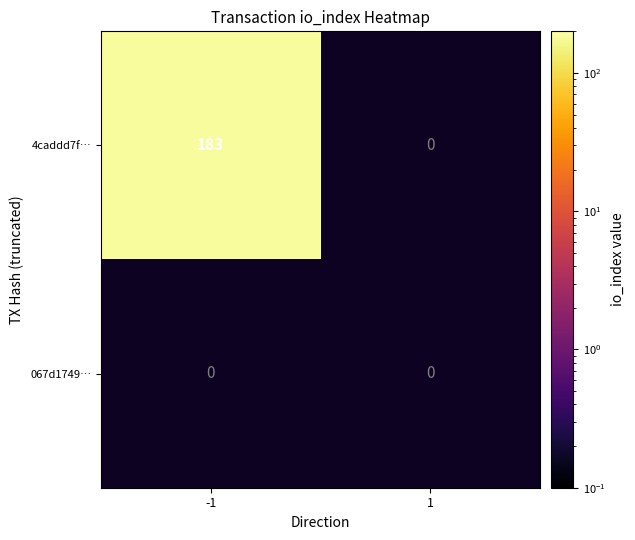

Reading left to right, list all the values displayed in this chart.

4caddd7f80a3059e6f83760112f58ba13184370: -1=183	1=0
067d1749e53c6b0fb31ff7793daa2cf62139886: -1=0	1=0